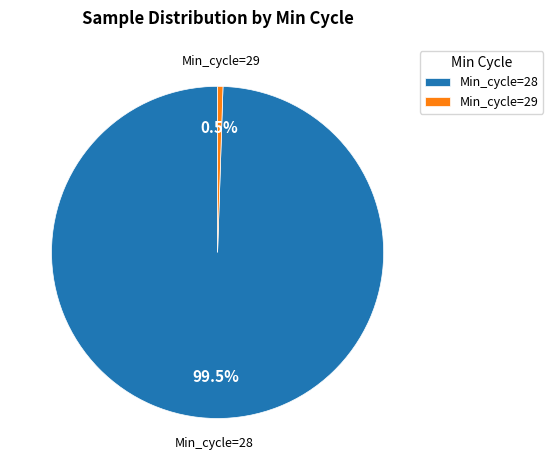

Do Min_cycle=29 and Min_cycle=28 together represent more than half of the pie?

Yes